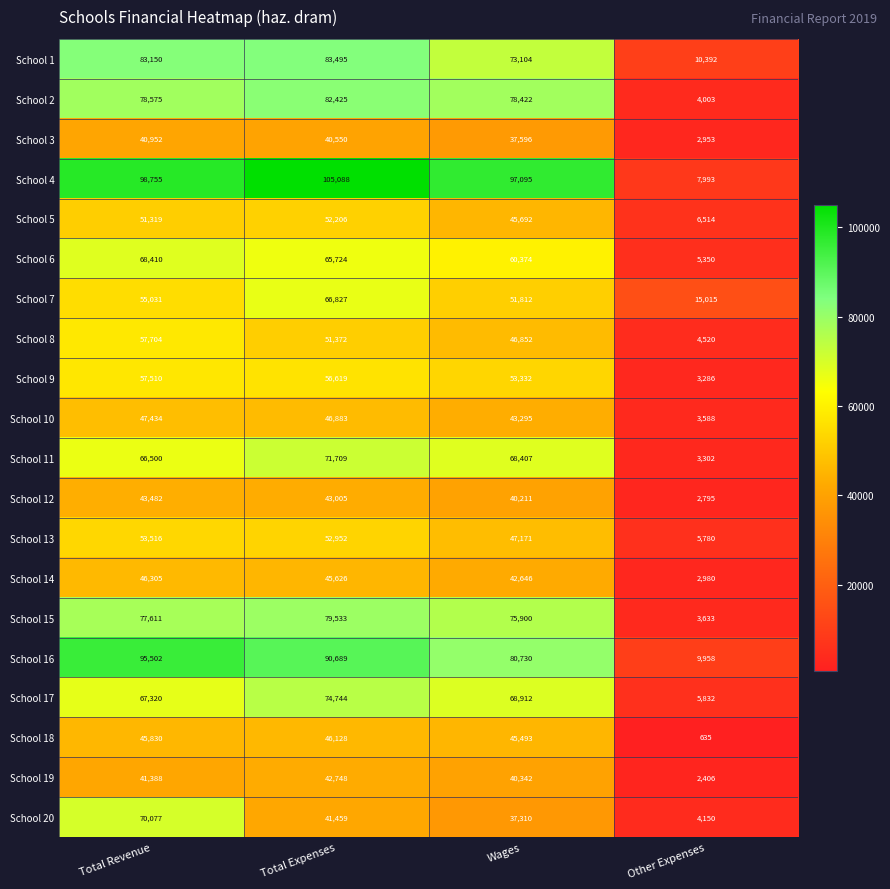

Which series changed the most between Total Revenue and Wages?

School 20